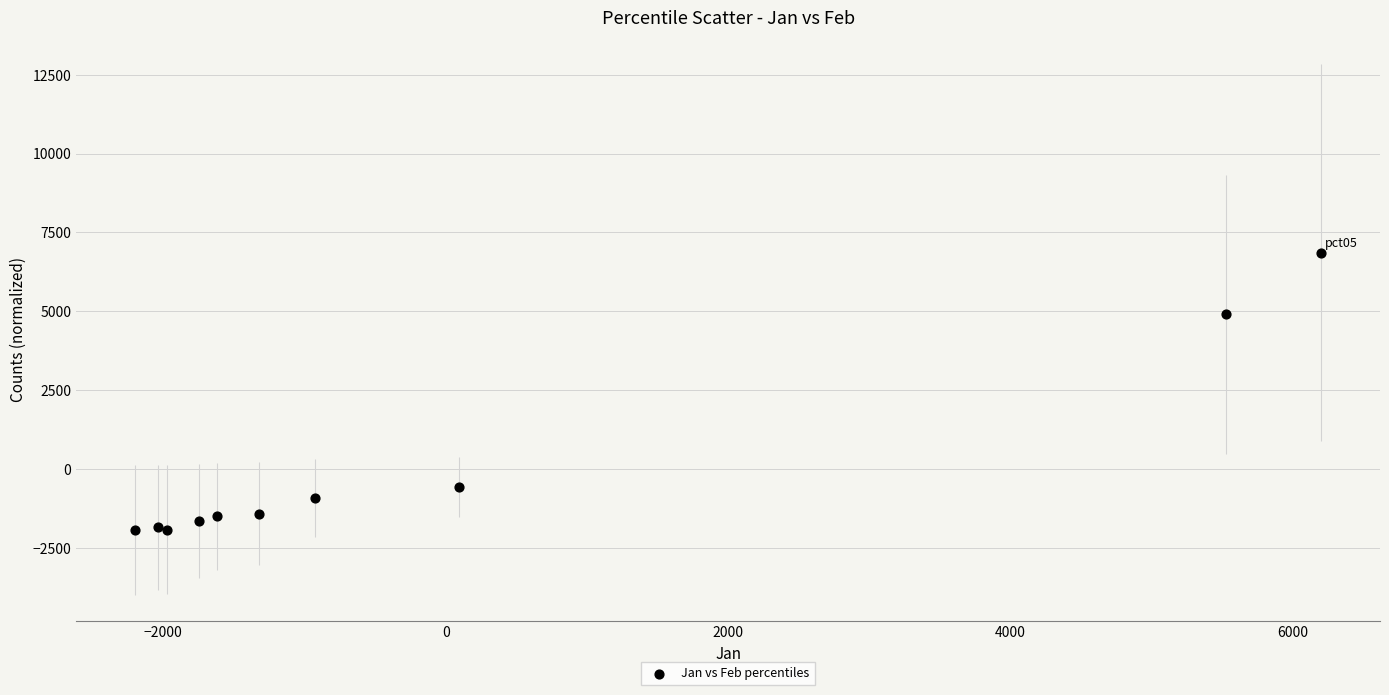

What Y value in the scatter plot is closest to 2458?

4902.4